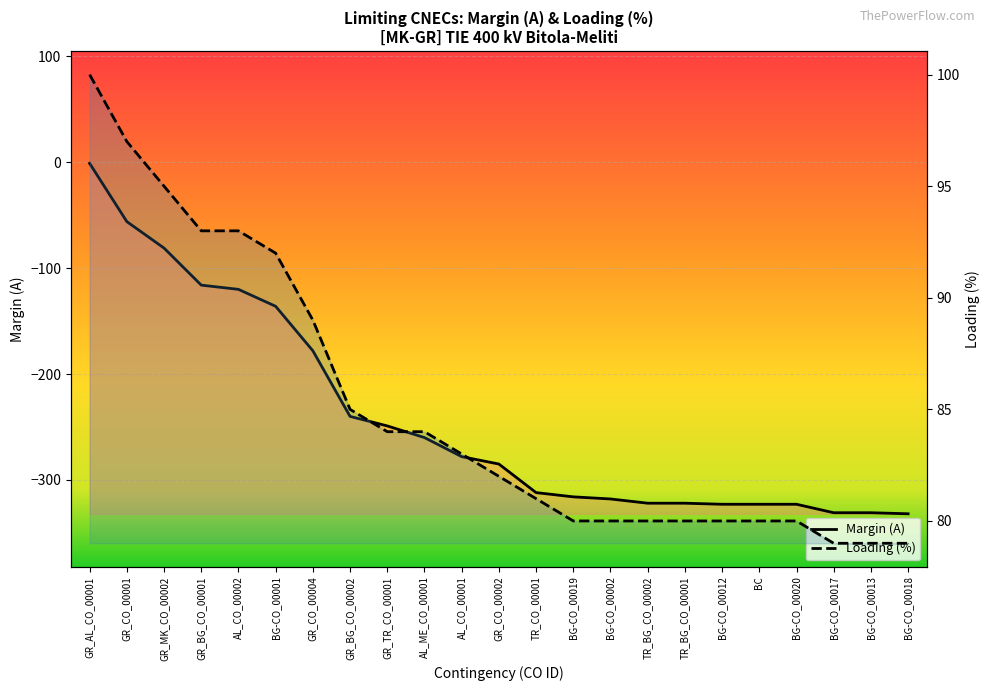

What is the sum of the values at BG-CO_00013 and GR_CO_00001?

-387